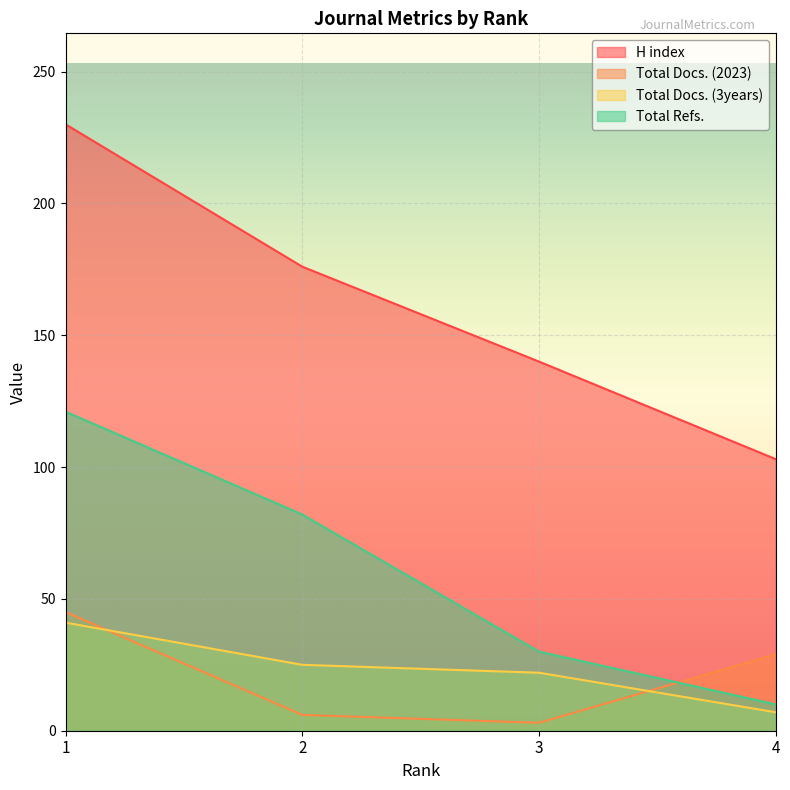

The Total Docs. (3years) series shows 7 at 4. True or false?

True